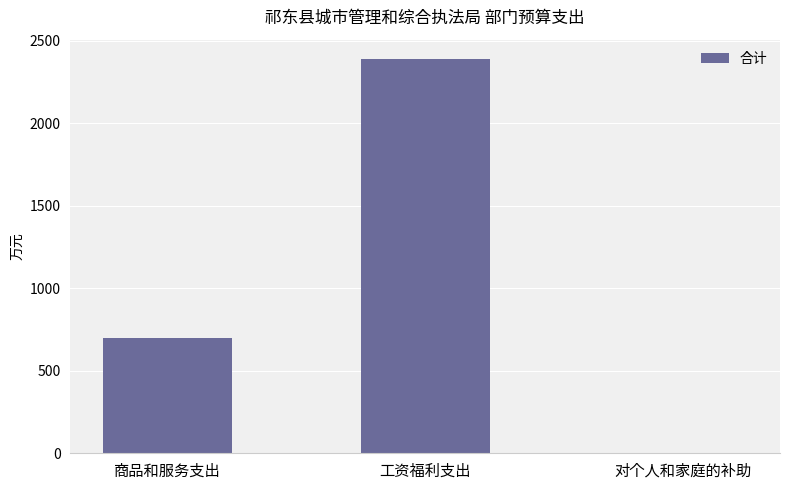

The chart shows a value of 2387.5 at 工资福利支出. True or false?

True